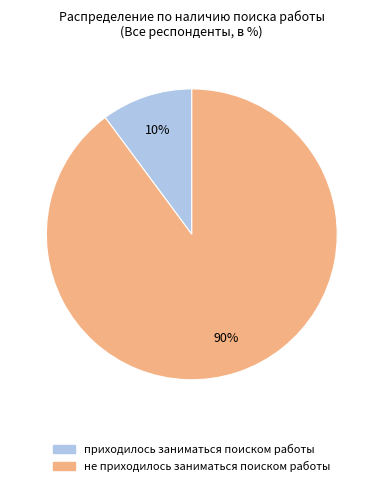

Rank the categories by value from highest to lowest.

не приходилось заниматься поиском работы, приходилось заниматься поиском работы